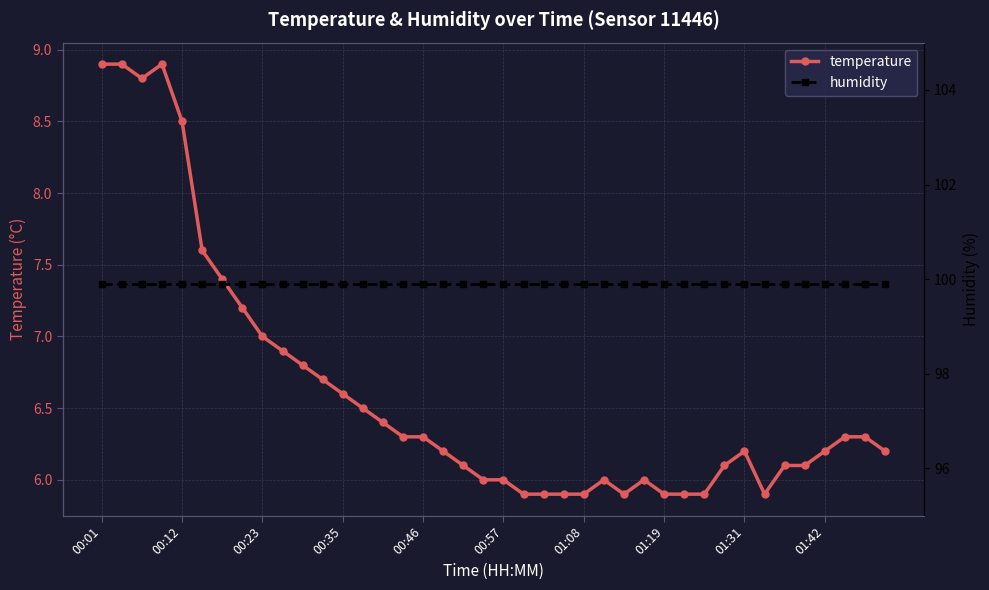

Which series has the widest spread of values?

temperature